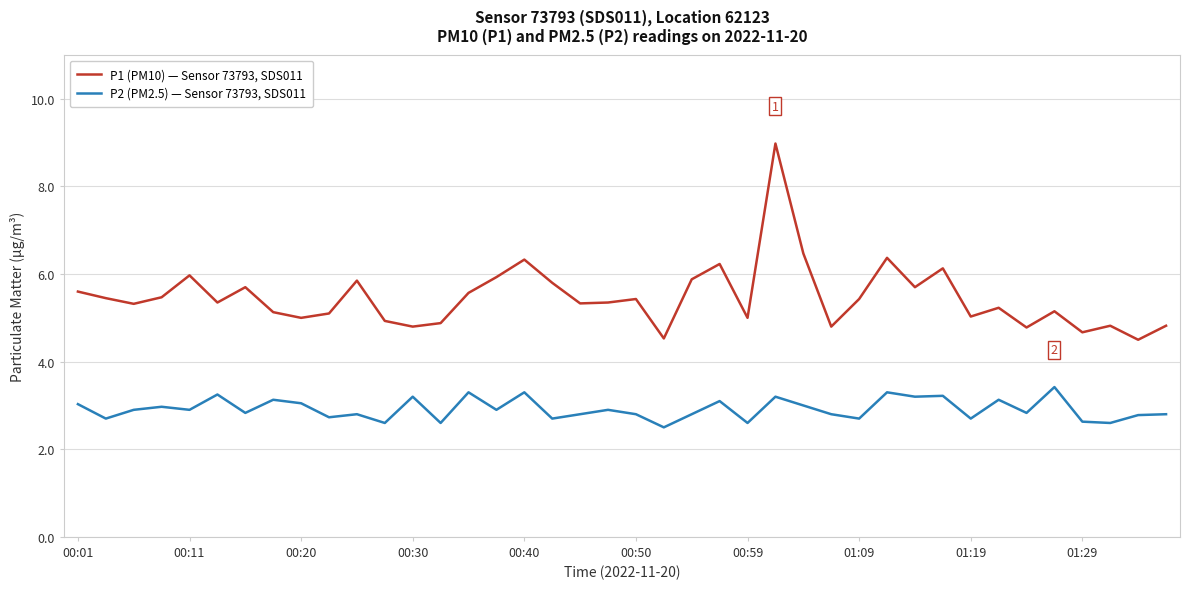

True or false: P2 (PM2.5) — Sensor 73793, SDS011 and P1 (PM10) — Sensor 73793, SDS011 intersect in this chart.

False